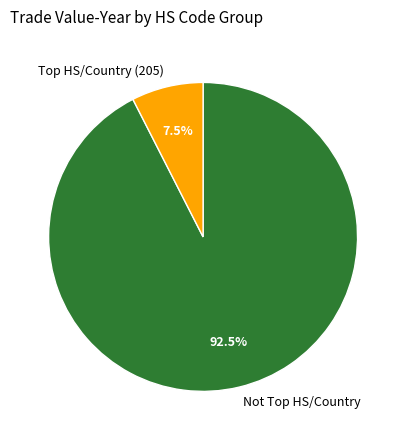

What is the largest slice in the pie chart?

Not Top HS/Country